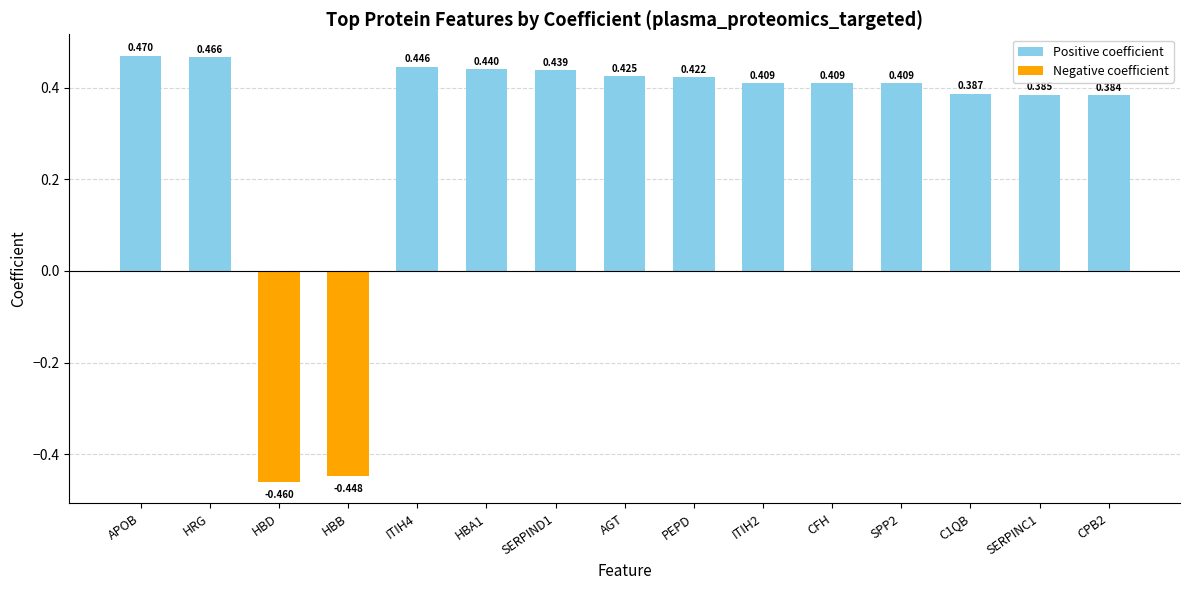

What is the label of the 5th bar from the right?

CFH